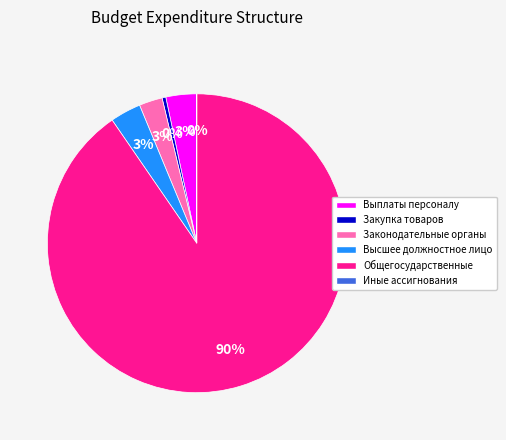

What percentage is the Законодательные органы slice, to the nearest percent?

3%